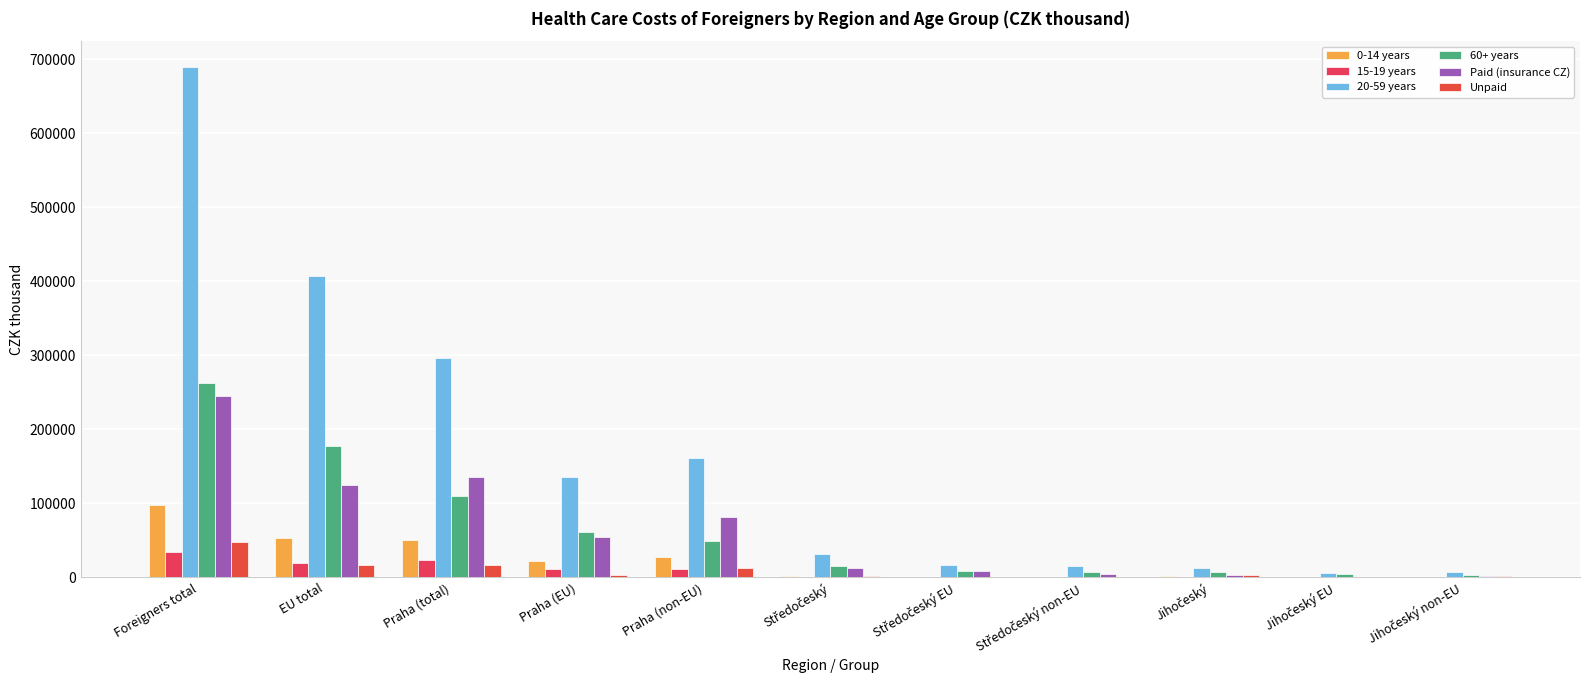

Count the number of data series in this chart.

6